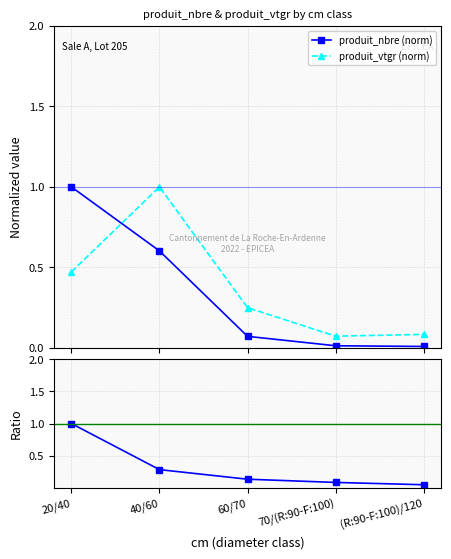

What is the value of the produit_nbre (norm) point at the 2nd from the left?

0.6